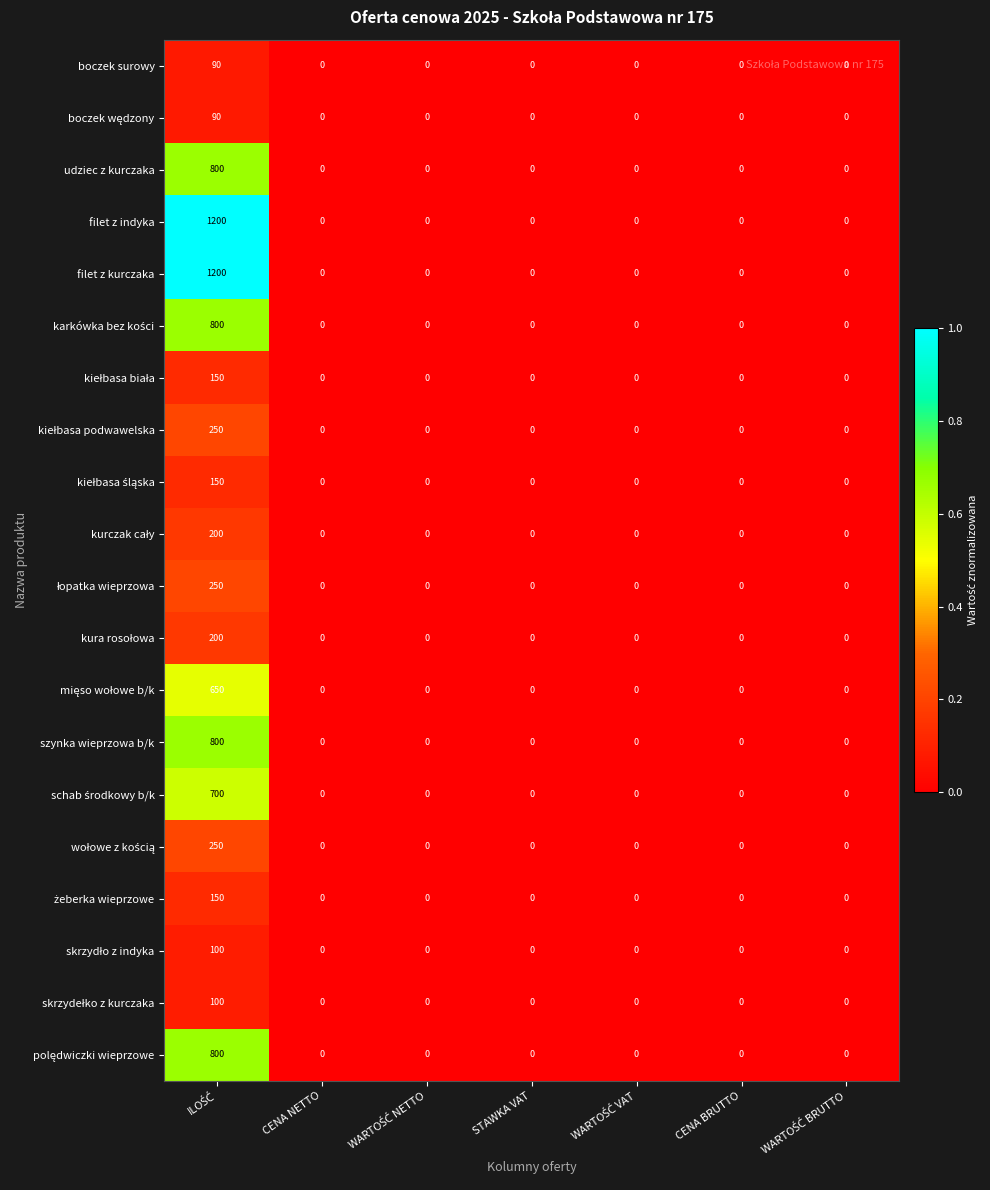

What is the greatest value displayed?

1200